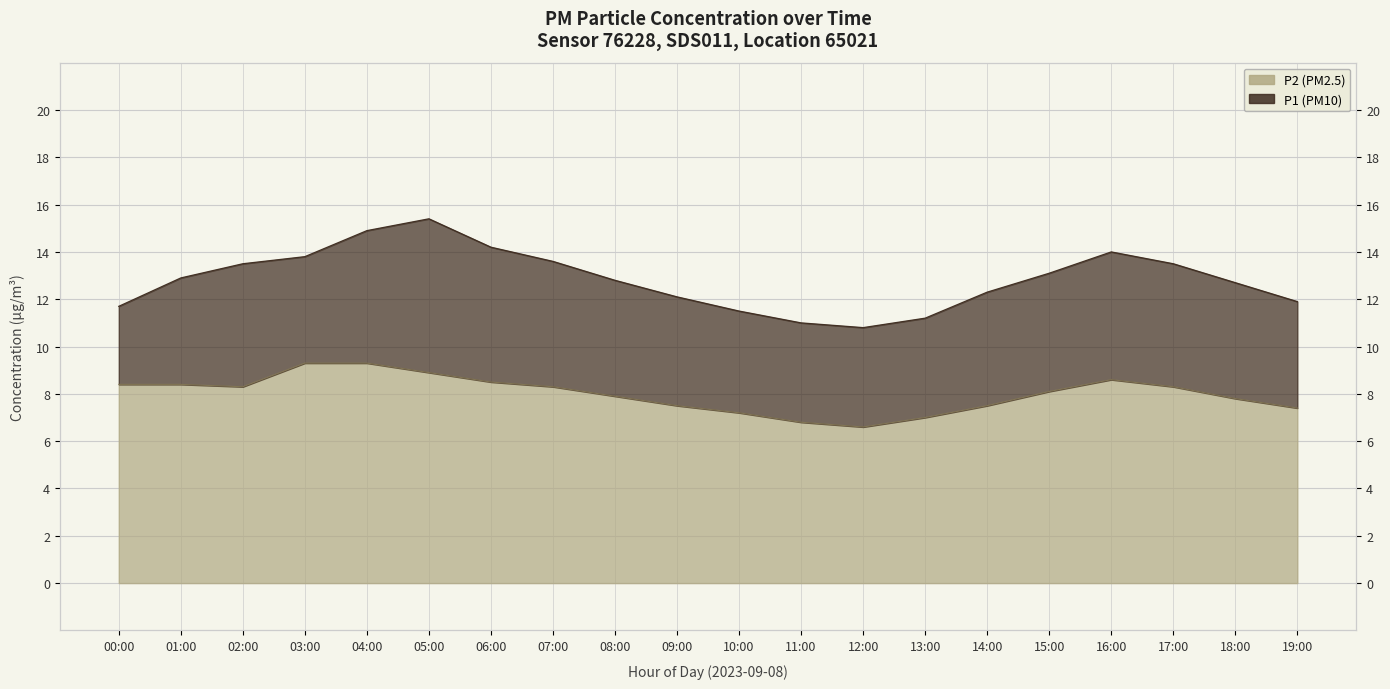

What is the label of the 5th point from the left?

04:00